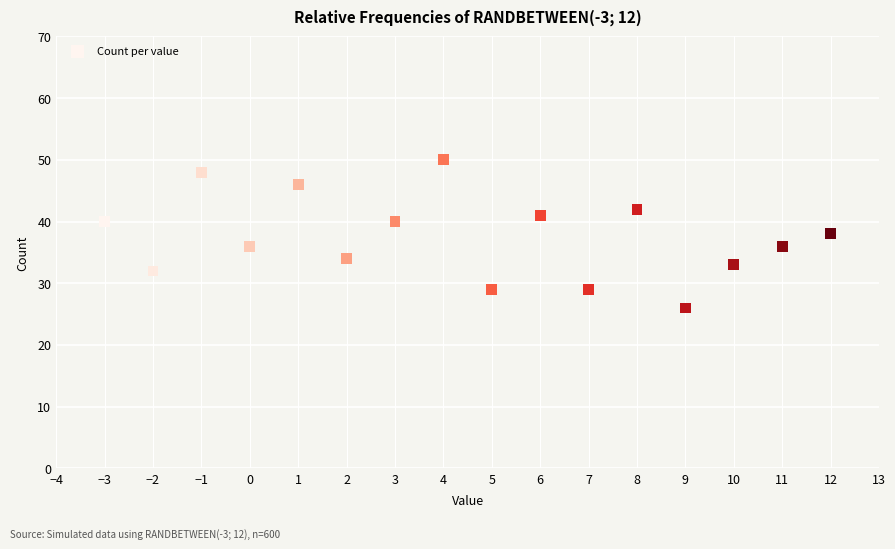

What is the range of X values (max minus min)?

15